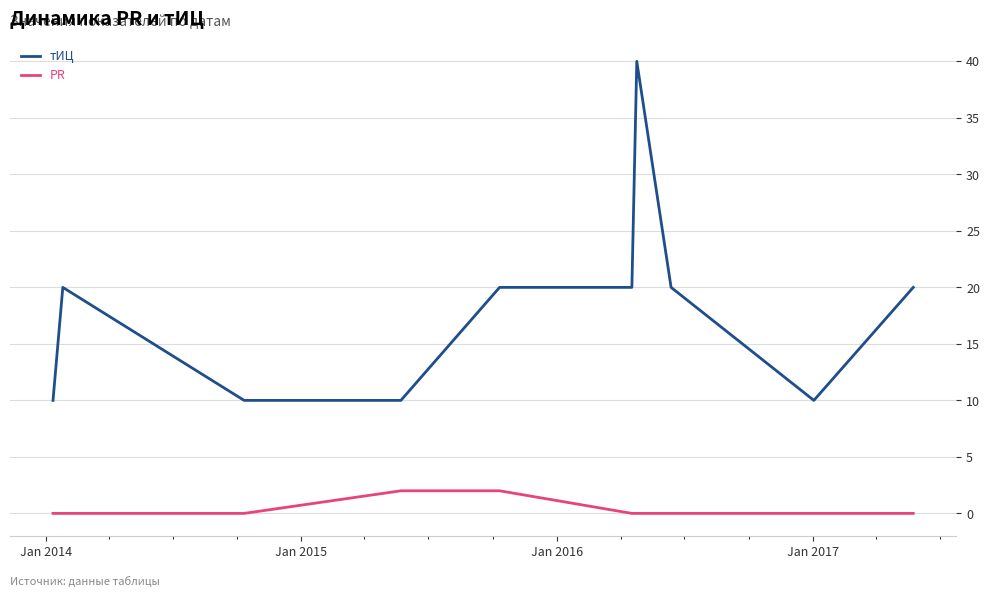

List the series in order of their peak value, lowest first.

PR, тИЦ